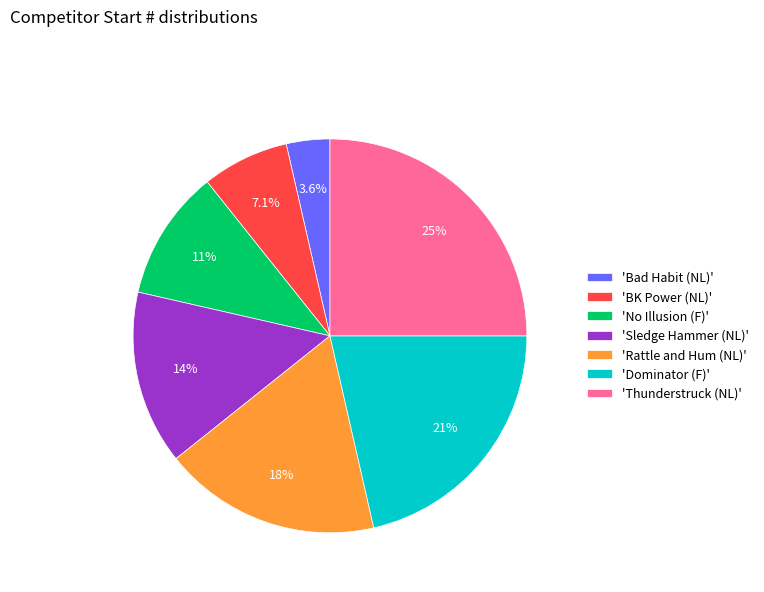

To the nearest percent, what is the average slice percentage?

14%